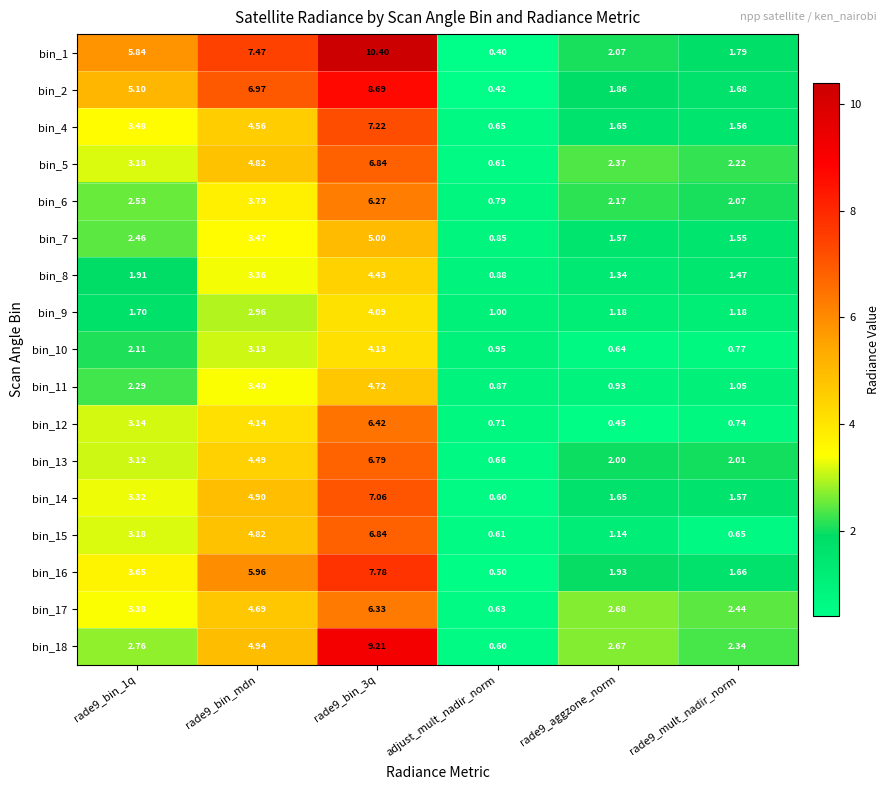

Which category has the lowest value in the bin_18 series?

adjust_mult_nadir_norm